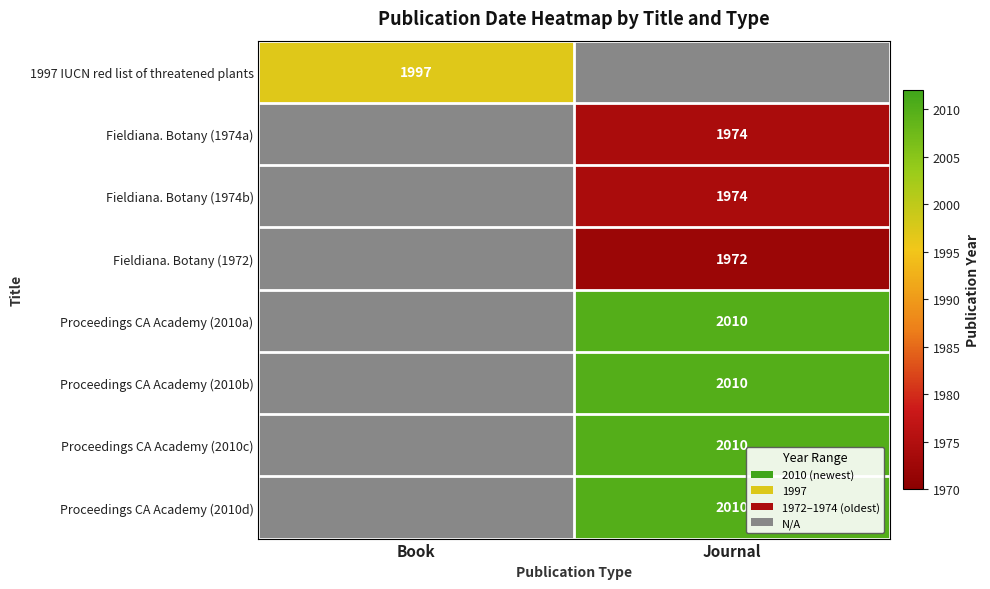

What is the minimum value shown in the chart?

1972.0